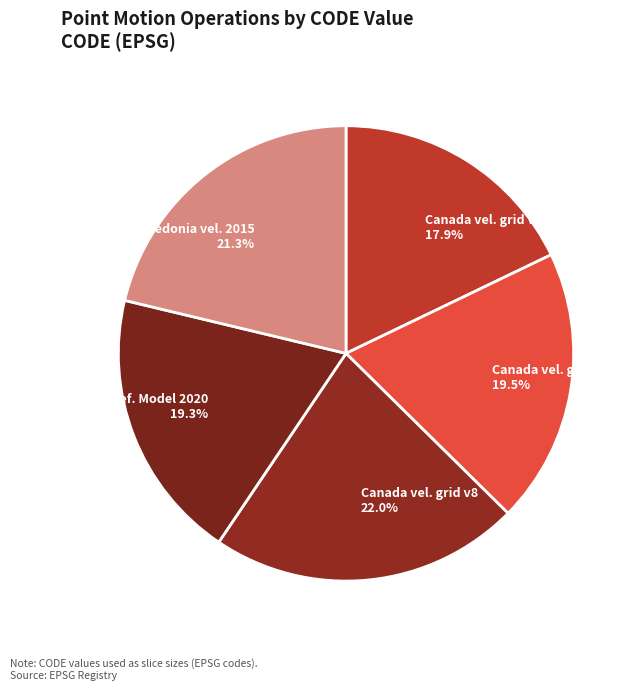

Which category has the smallest portion of the pie?

Canada vel. grid v6 17.9%